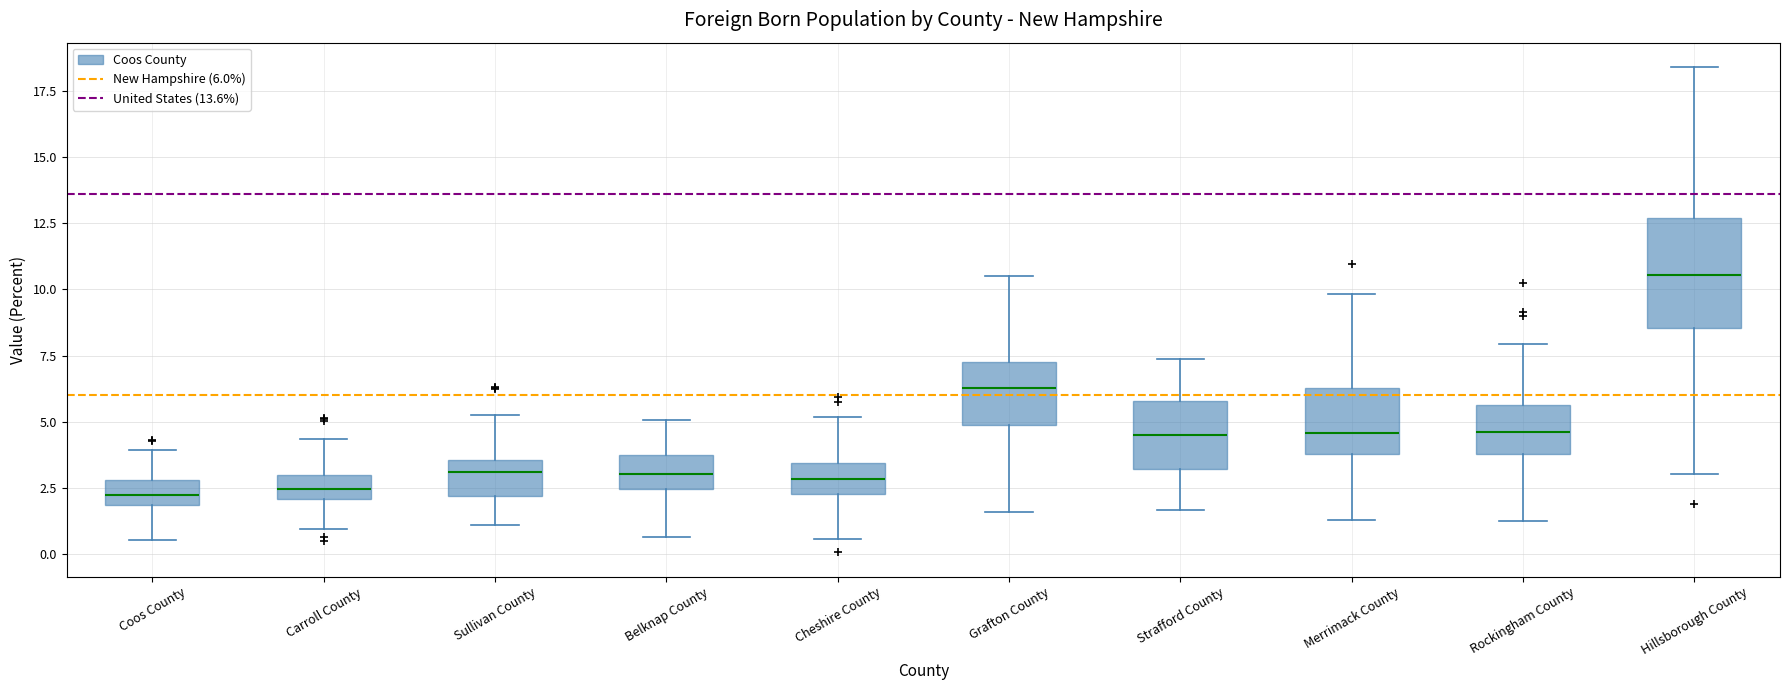

Reading left to right, transcribe this box plot: for each box, give where its median line is, the range the box spans, and where its two whiskers end, as read against the y-axis. The values are not printed on the chart, so give them approximately, as read against the axis.

Coos County: median 2.0 (inside the box), box 2.0 to 3.0, whiskers 0.5 to 4.0
Carroll County: median 2.5, box 2.0 to 3.0, whiskers 1.0 to 4.5
Sullivan County: median 3.0, box 2.0 to 3.5, whiskers 1.0 to 5.5
Belknap County: median 3.0, box 2.5 to 4.0, whiskers 0.5 to 5.0
Cheshire County: median 3.0, box 2.5 to 3.5, whiskers 0.5 to 5.0
Grafton County: median 6.5, box 5.0 to 7.5, whiskers 1.5 to 10.5
Strafford County: median 4.5, box 3.0 to 6.0, whiskers 1.5 to 7.5
Merrimack County: median 4.5, box 4.0 to 6.5, whiskers 1.5 to 10.0
Rockingham County: median 4.5, box 4.0 to 5.5, whiskers 1.5 to 8.0
Hillsborough County: median 10.5, box 8.5 to 12.5, whiskers 3.0 to 18.5